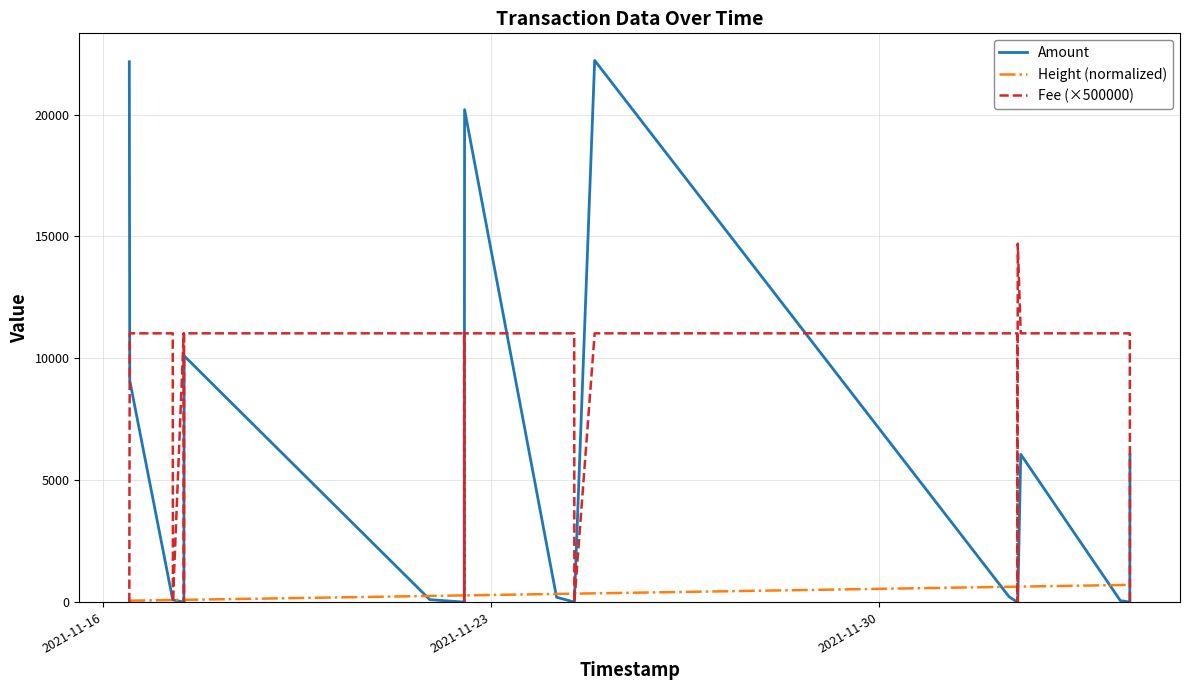

Which series has the largest range (max minus min)?

Amount